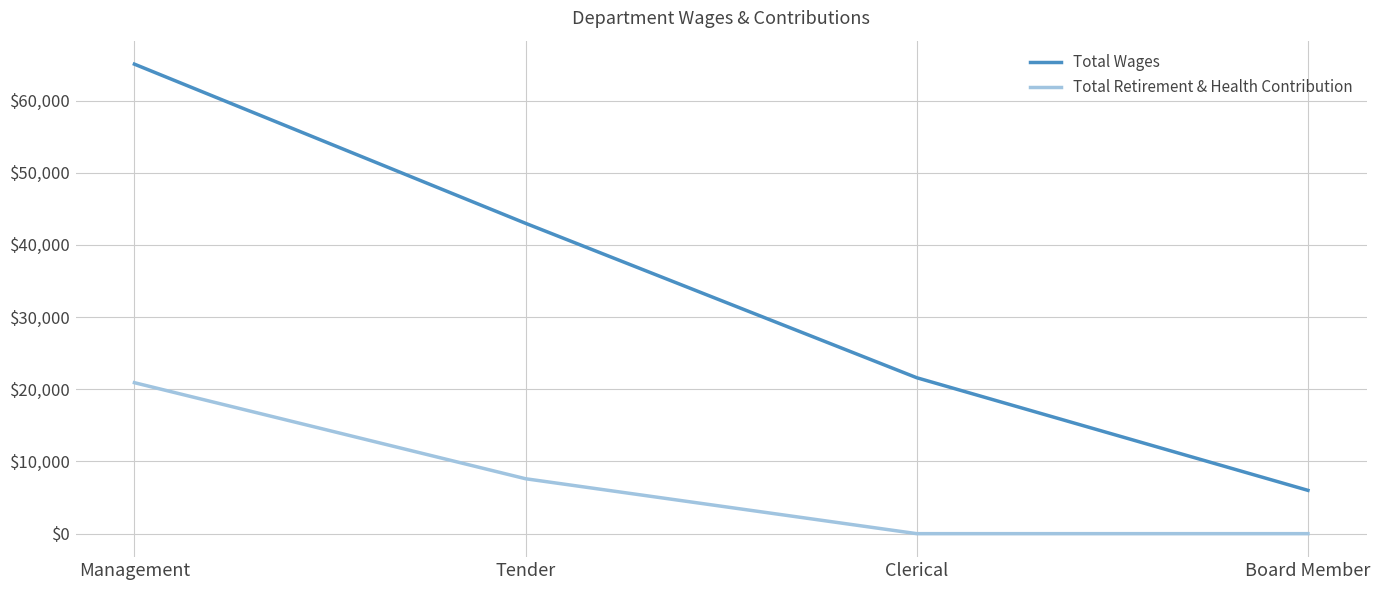

What is the difference between the Total Retirement & Health Contribution values at Tender and Clerical?

7608